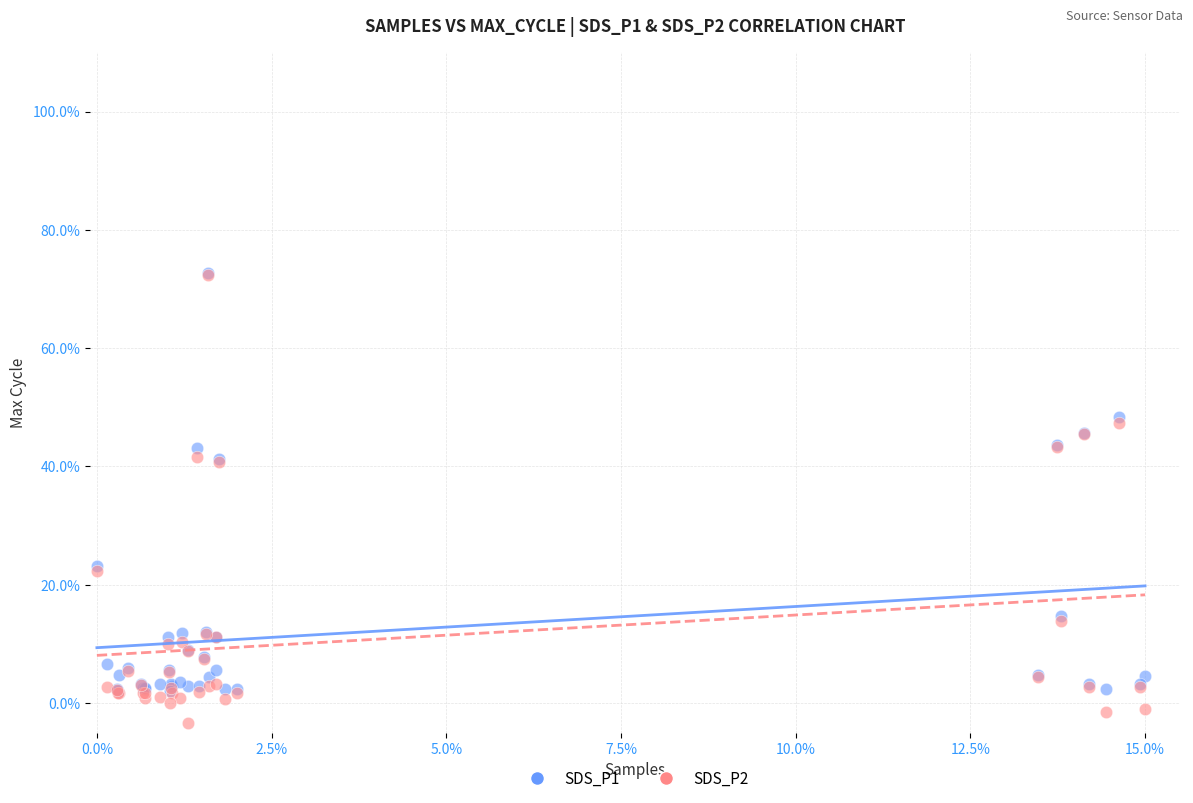

Which series contains the lowest Y value?

SDS_P2